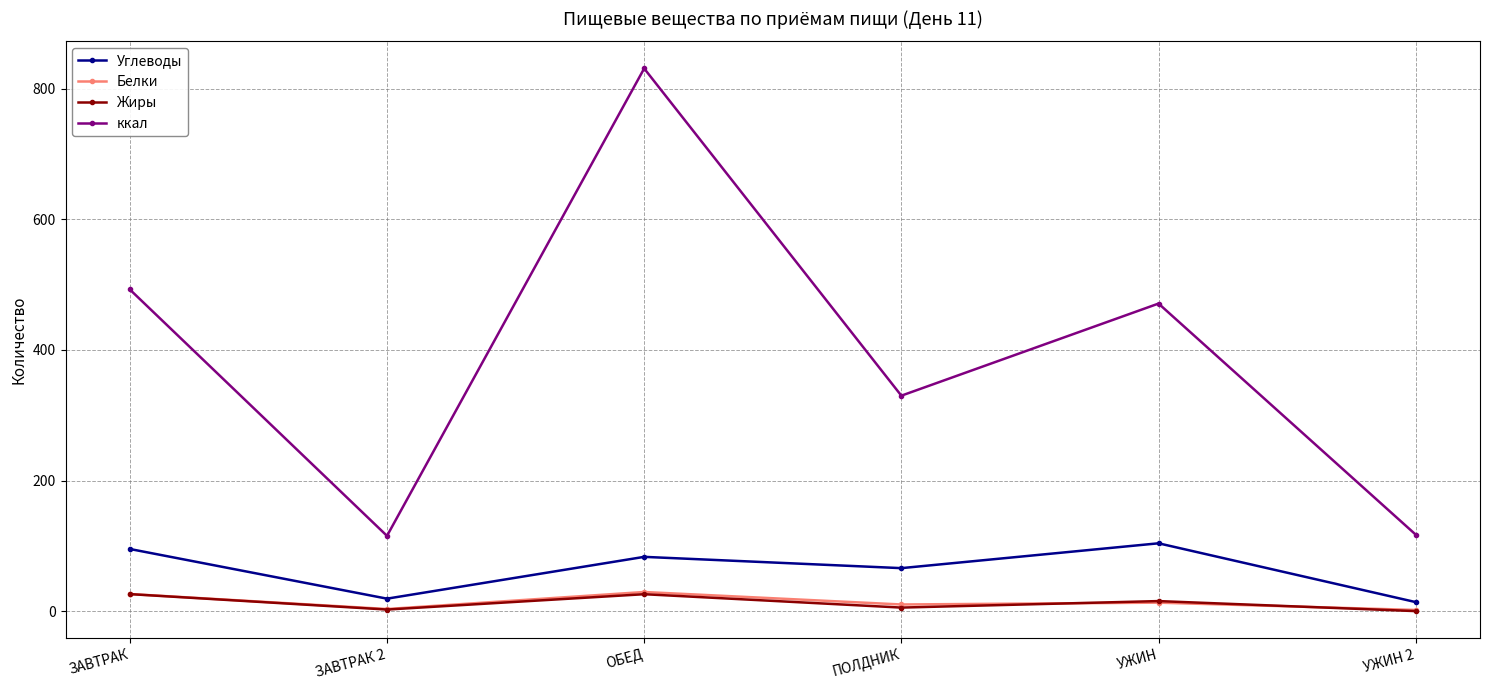

At which label is Жиры closest to 13?

УЖИН